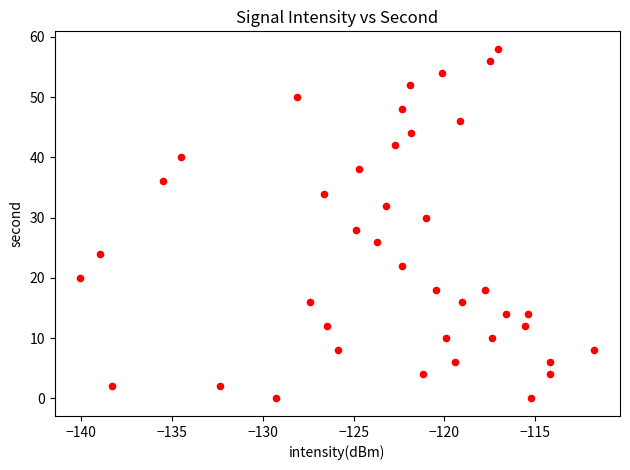

What is the range of Y values (max minus min)?

58